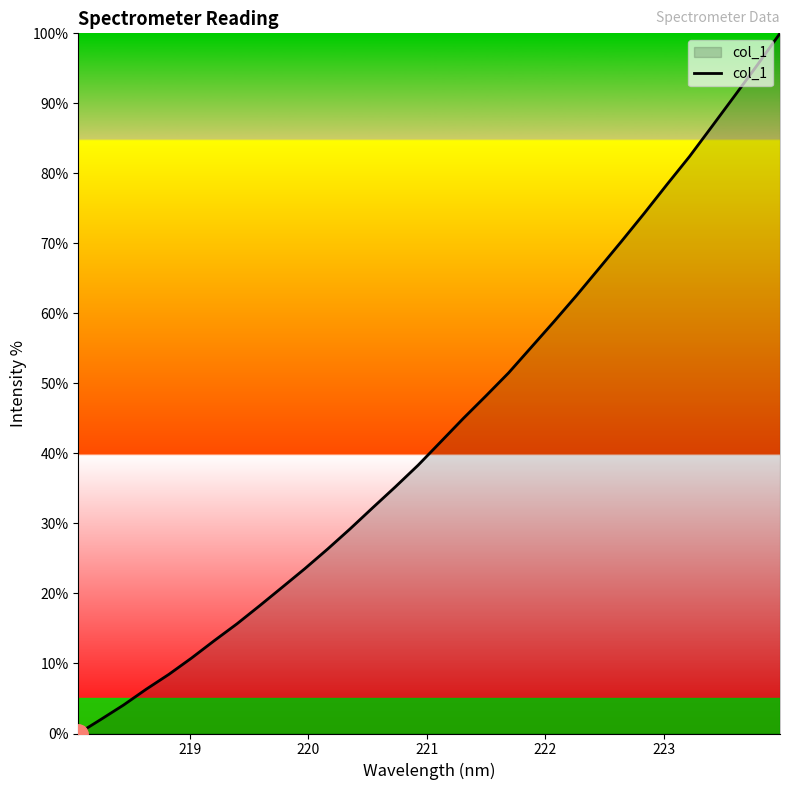

Is this an area chart (filled region under the line)?

No